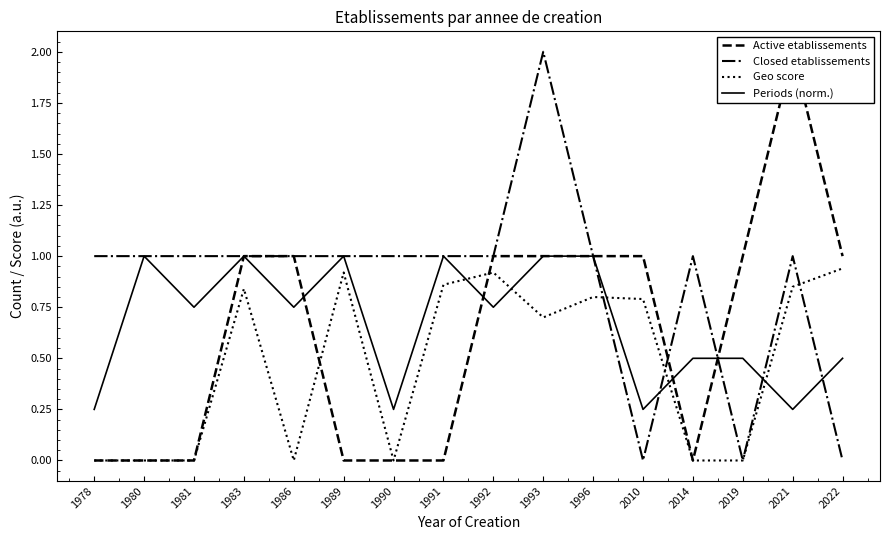

Count the number of data series in this chart.

4